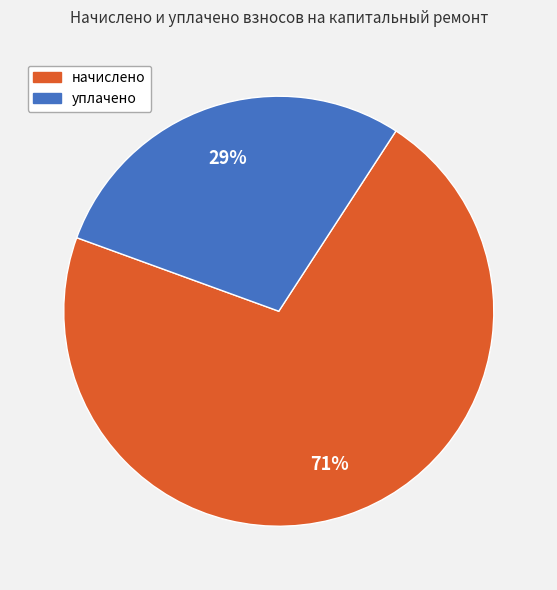

To the nearest percent, what is the average slice percentage?

50%